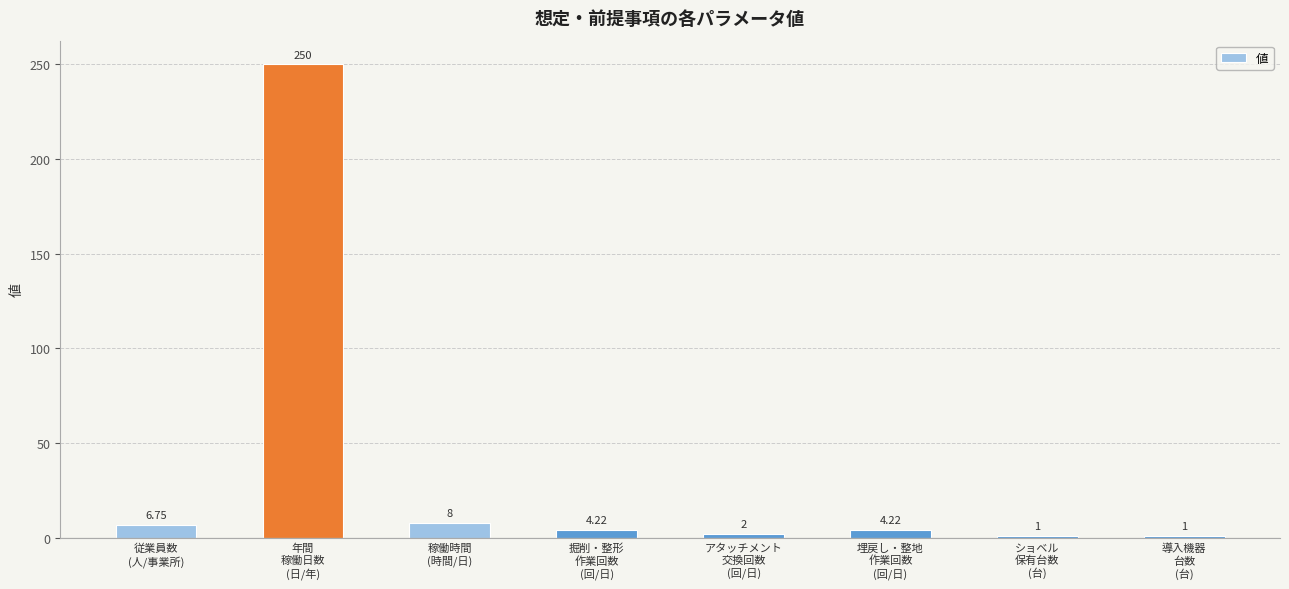

What is the minimum value shown in the chart?

1.0